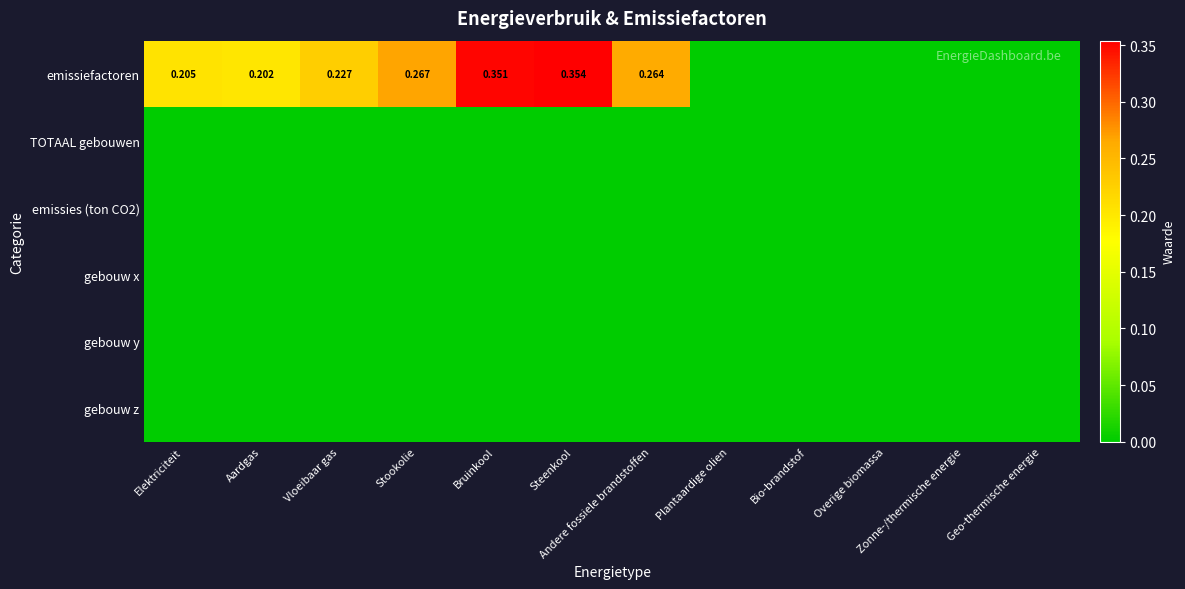

How many data points does each series have?

12